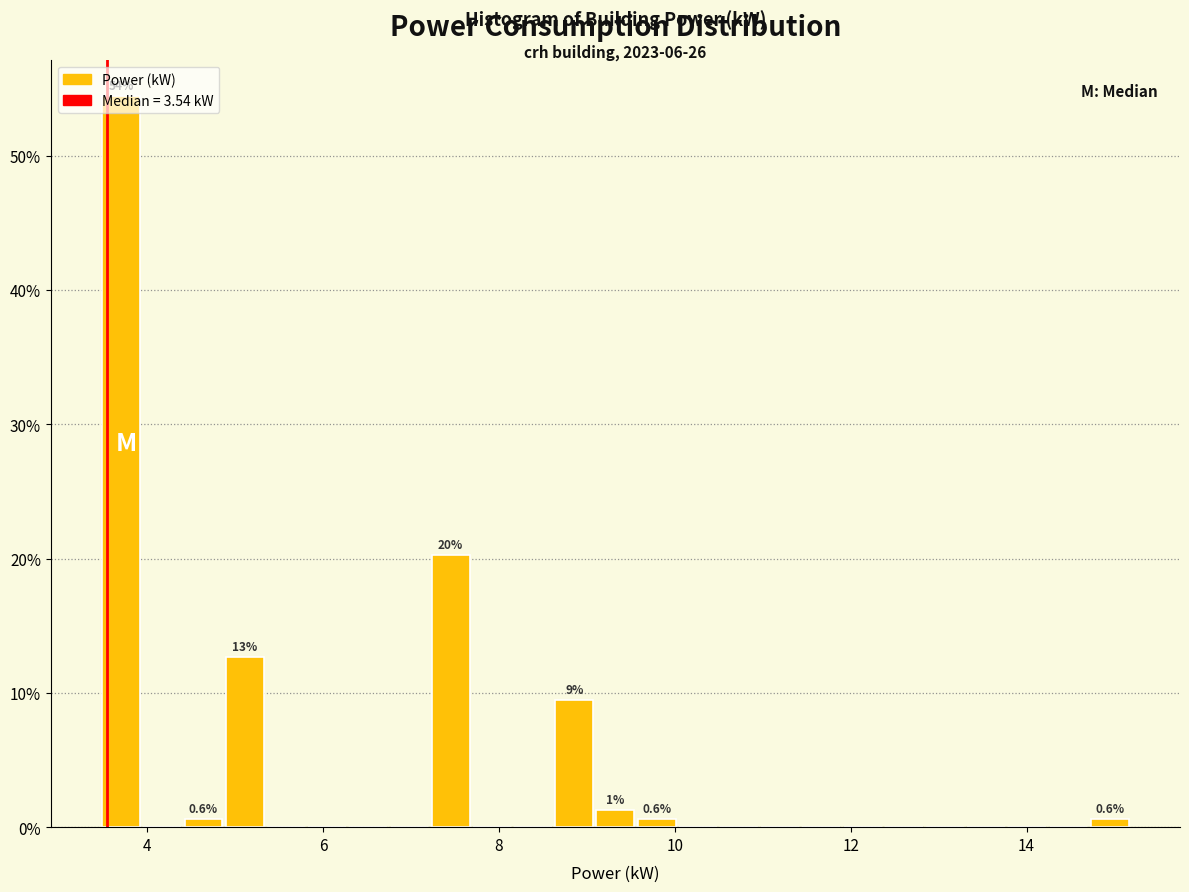

Around what value on the x-axis is the tallest bar? Give the approximate position of its centre, as read against the axis.

3.8